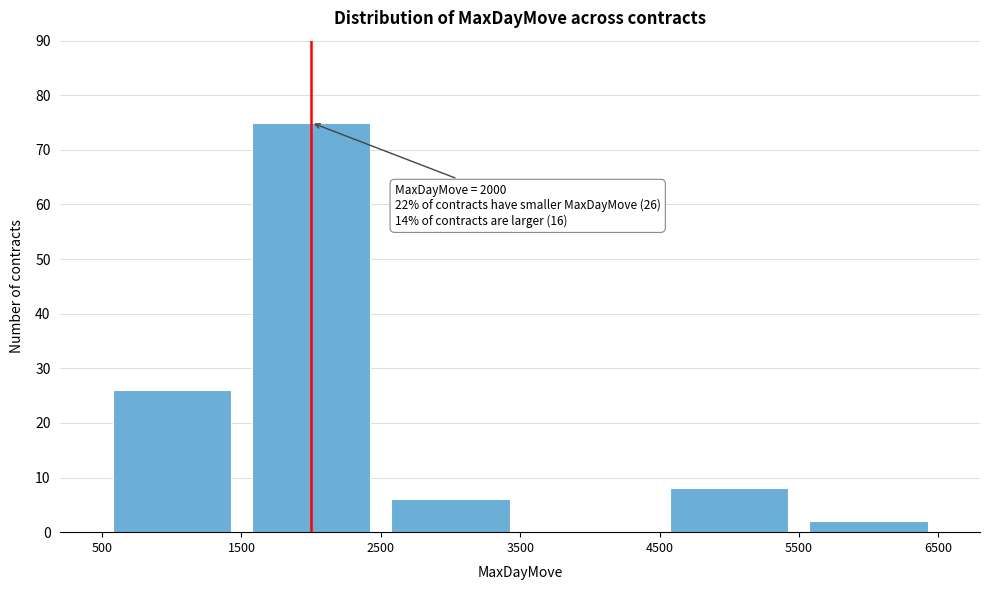

Which range on the x-axis has the tallest bar?

1500 to 2500